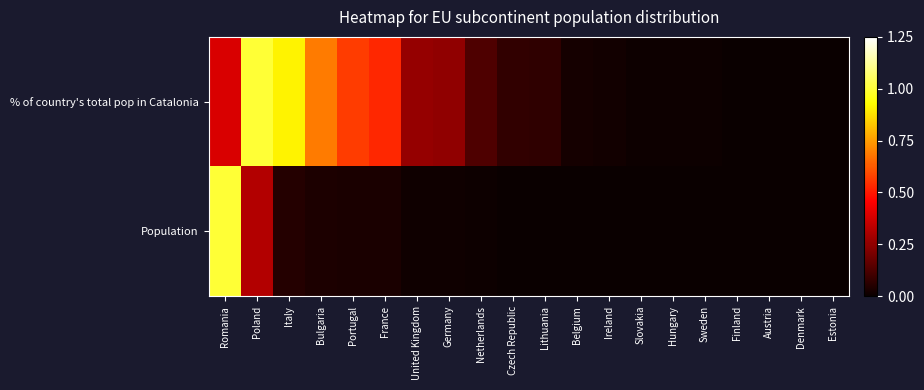

Which label corresponds to the largest value in the chart?

Poland